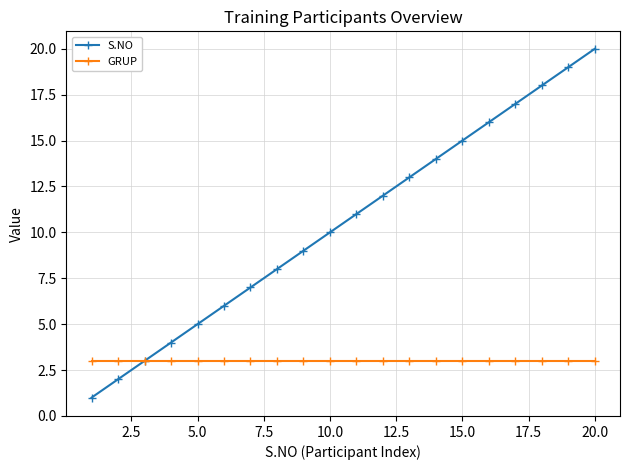

Rank the series by their average value, from highest to lowest.

S.NO, GRUP